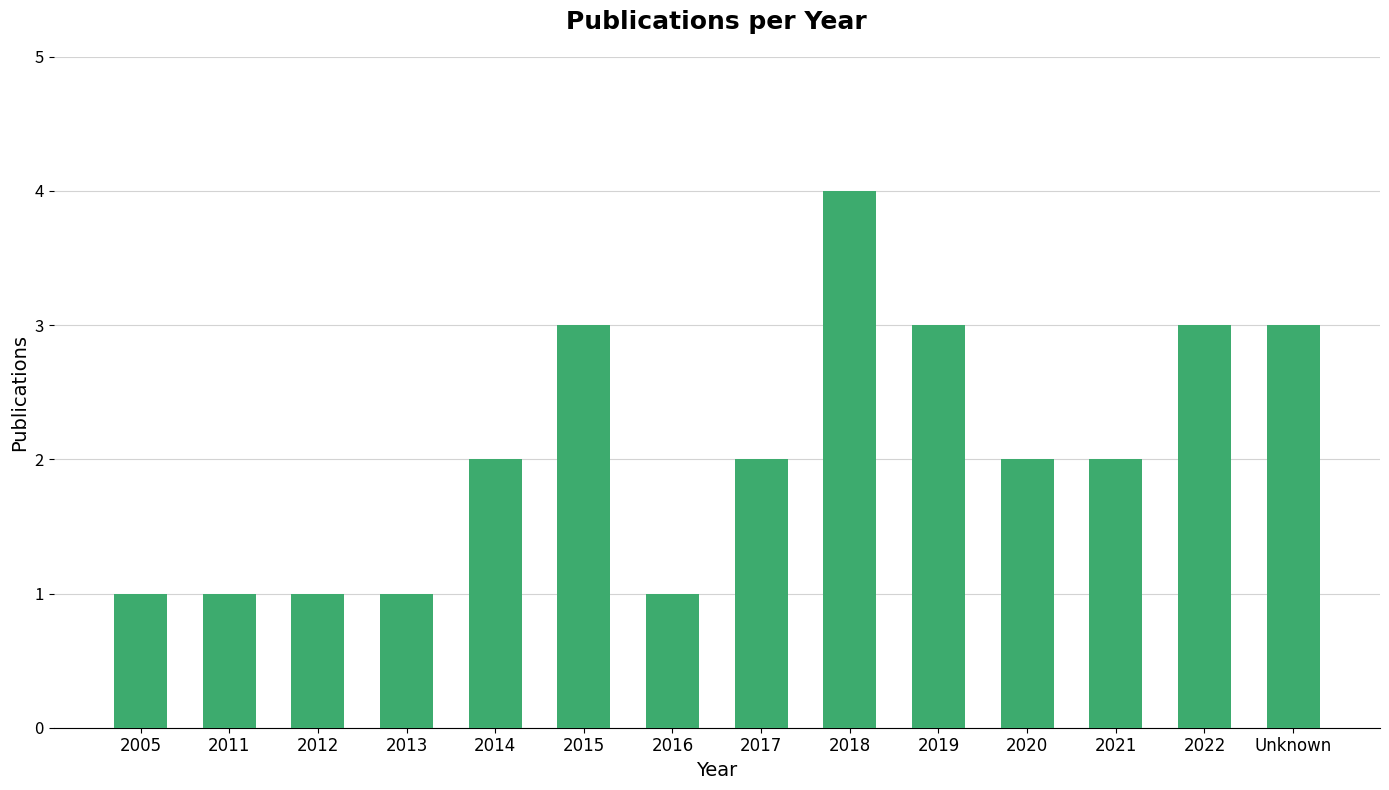

Reading right to left, what are all the values shown in this chart?

Unknown=3	2022=3	2021=2	2020=2	2019=3	2018=4	2017=2	2016=1	2015=3	2014=2	2013=1	2012=1	2011=1	2005=1